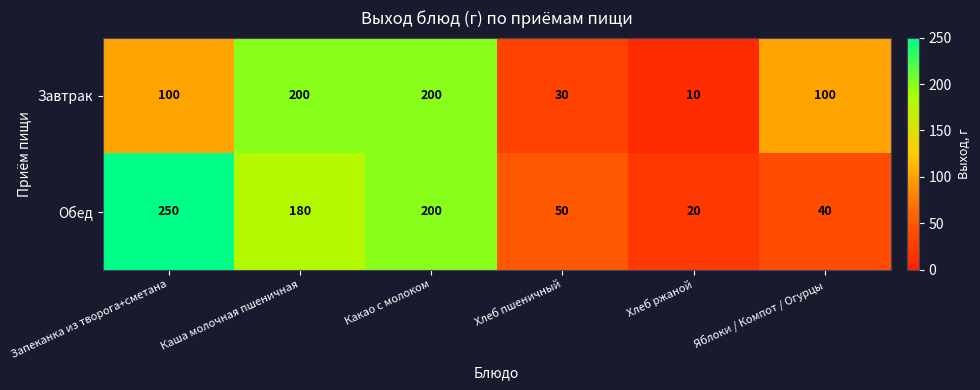

What is the total value across all series at Хлеб ржаной?

30